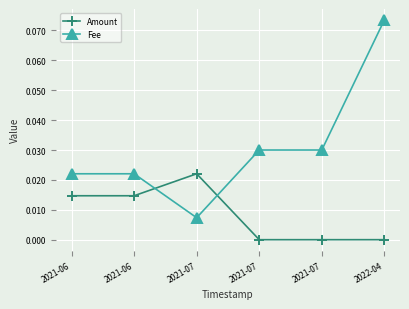

What are all the series names shown in the legend?

Amount, Fee